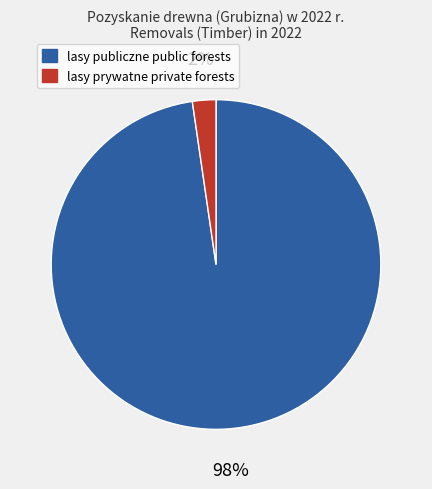

What percentage is the lasy prywatne private forests slice, to the nearest percent?

2%